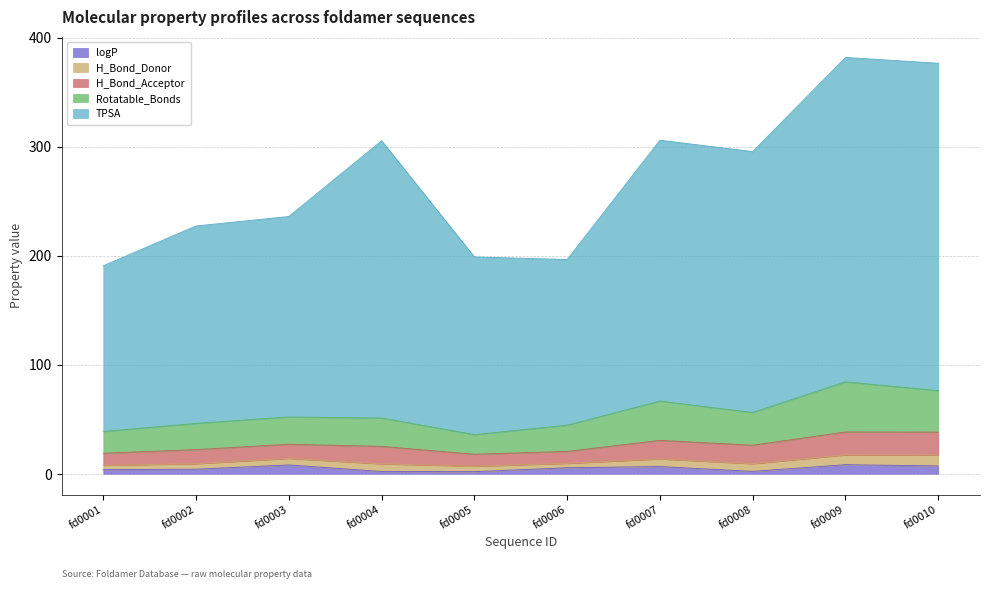

What are all the series names shown in the legend?

logP, H_Bond_Donor, H_Bond_Acceptor, Rotatable_Bonds, TPSA